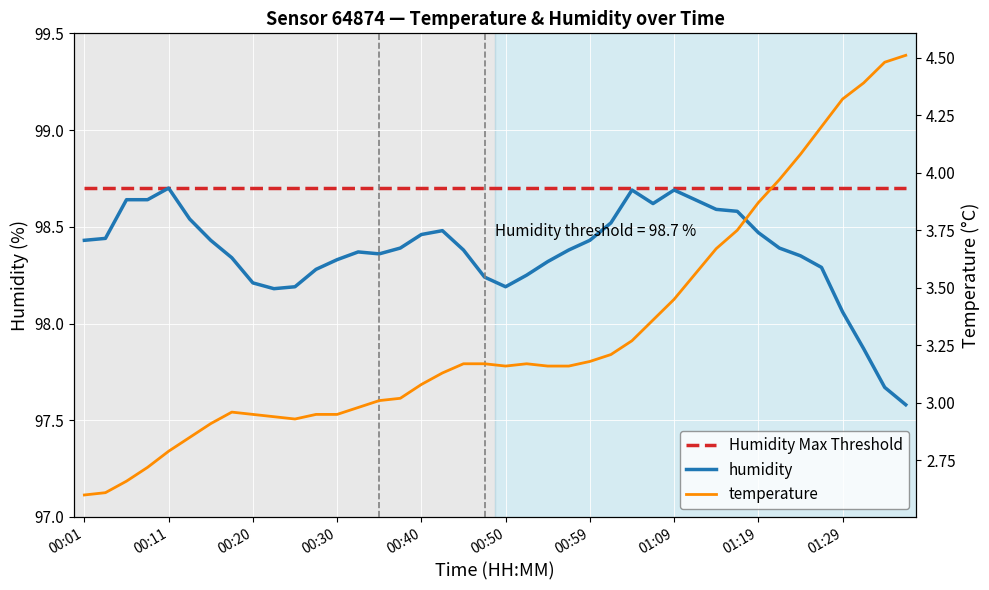

What are all the series names shown in the legend?

Humidity Max Threshold, humidity, temperature